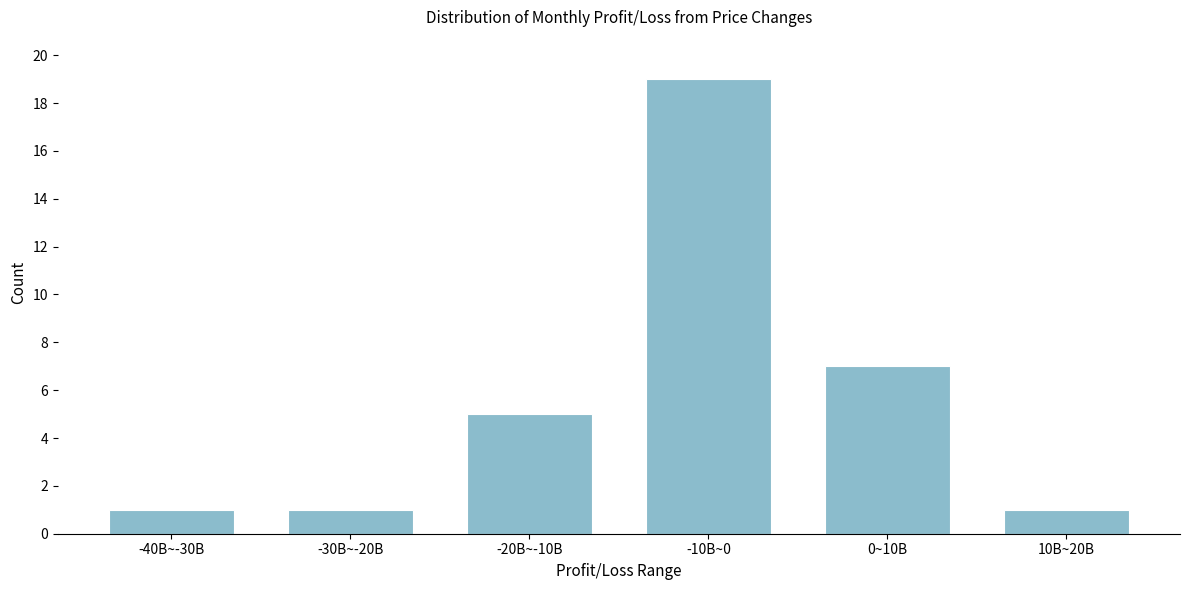

Reading left to right, extract all data points from this chart.

1	1	5	19	7	1